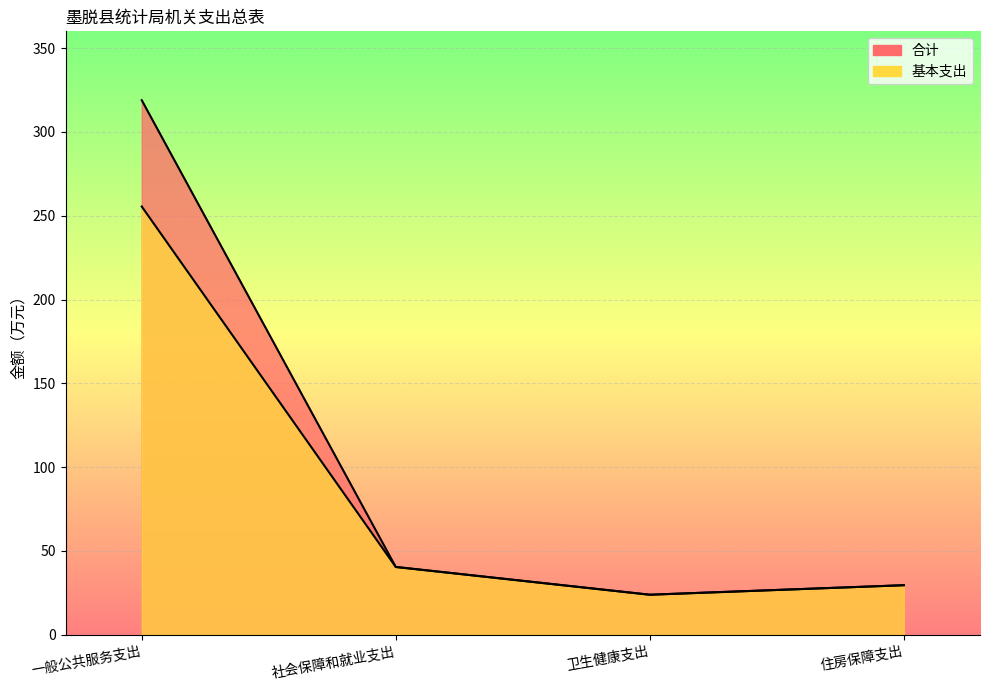

The value of 合计 at 一般公共服务支出 is 164.8. True or false?

False